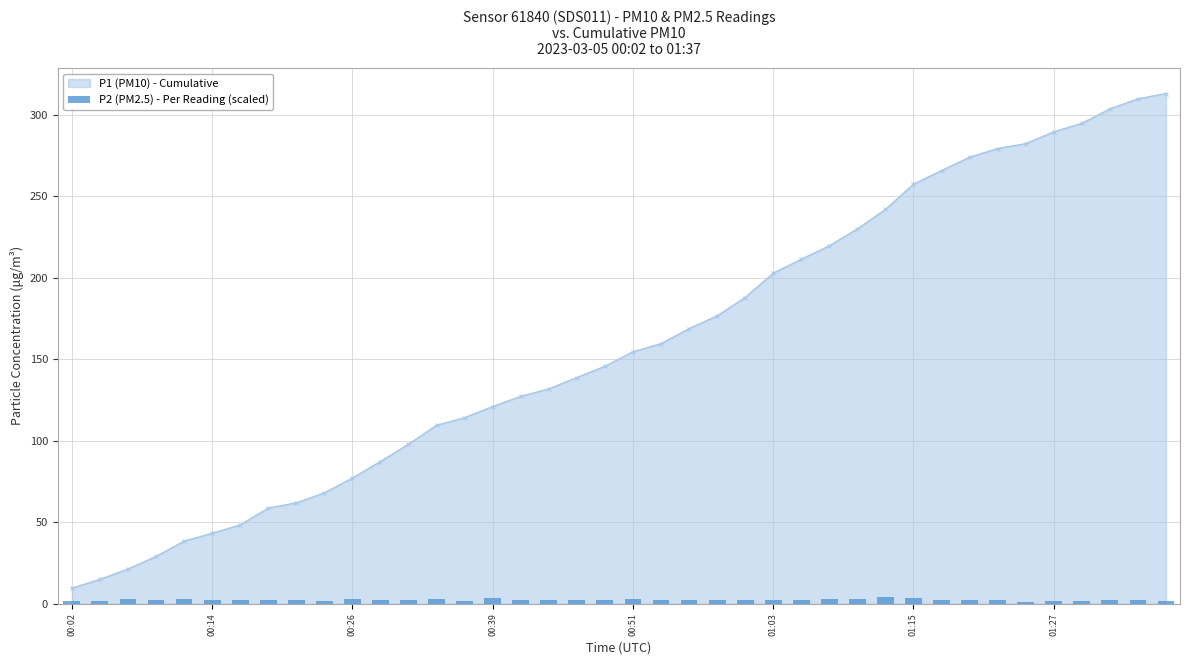

What is the value of the 31st bar from the left?

3.3